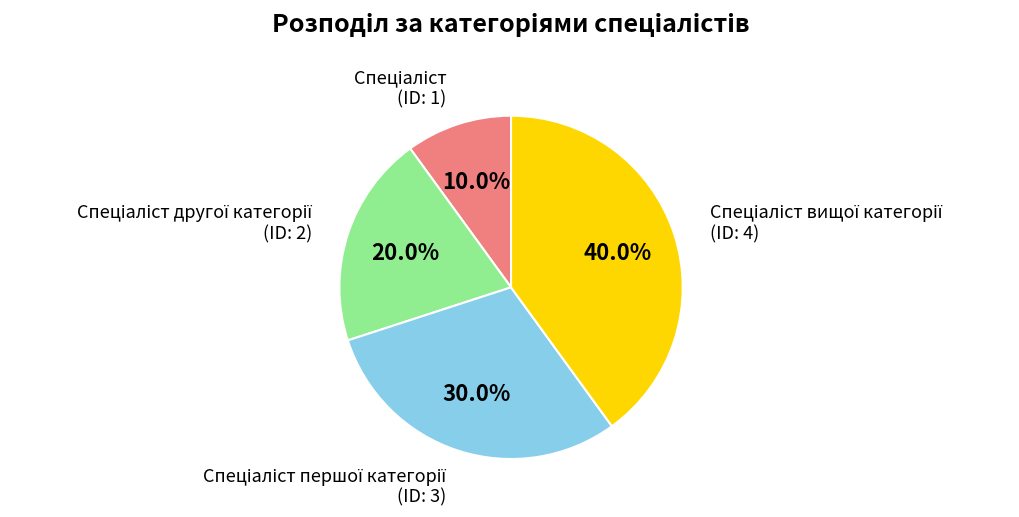

How many slices are in this pie chart?

4